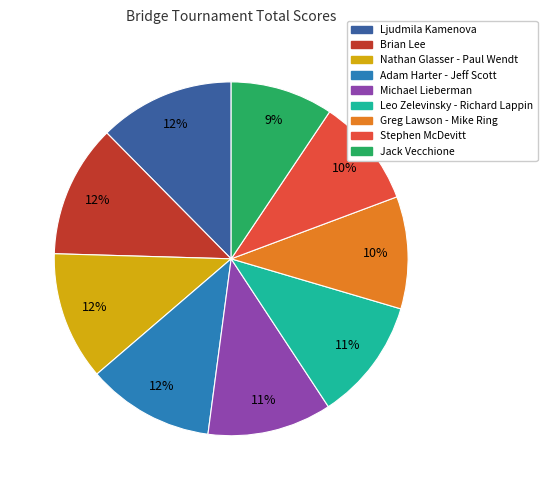

To the nearest percent, what percentage of the pie is Adam Harter - Jeff Scott?

12%